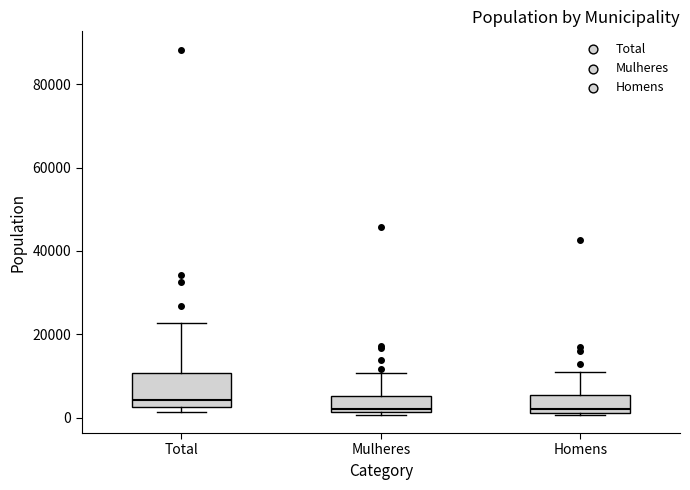

Reading left to right, transcribe this box plot: for each box, give where its median line is, the range the box spans, and where its two whiskers end, as read against the y-axis. The values are not printed on the chart, so give them approximately, as read against the axis.

Total: median 4000, box 2000 to 10000, whiskers 2000 (just below the box's lower edge) to 22000
Mulheres: median 2000 (just above the box's lower edge), box 2000 to 6000, whiskers 0 to 10000
Homens: median 2000 (just above the box's lower edge), box 2000 to 6000, whiskers 0 to 10000